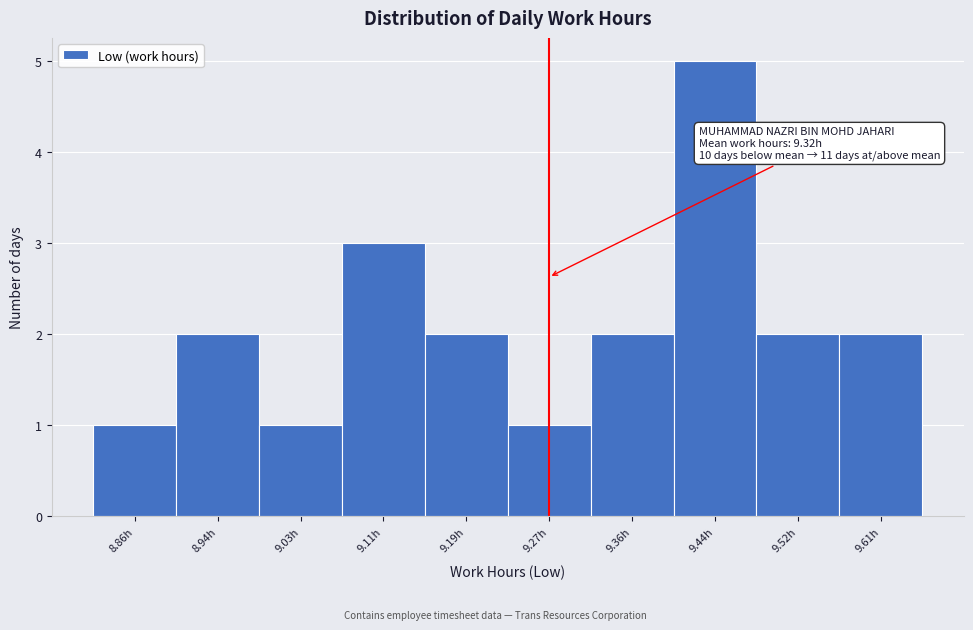

Reading left to right, extract all data points from this chart.

8.86h=1	8.94h=2	9.03h=1	9.11h=3	9.19h=2	9.27h=1	9.36h=2	9.44h=5	9.52h=2	9.61h=2